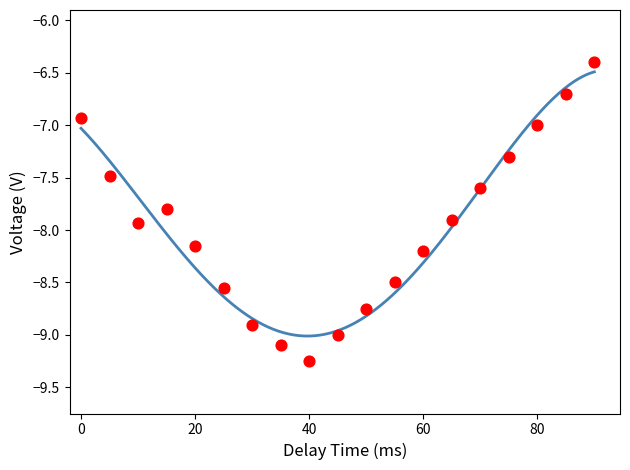

What is the change in value from 00:02 to 00:47?

-0.6